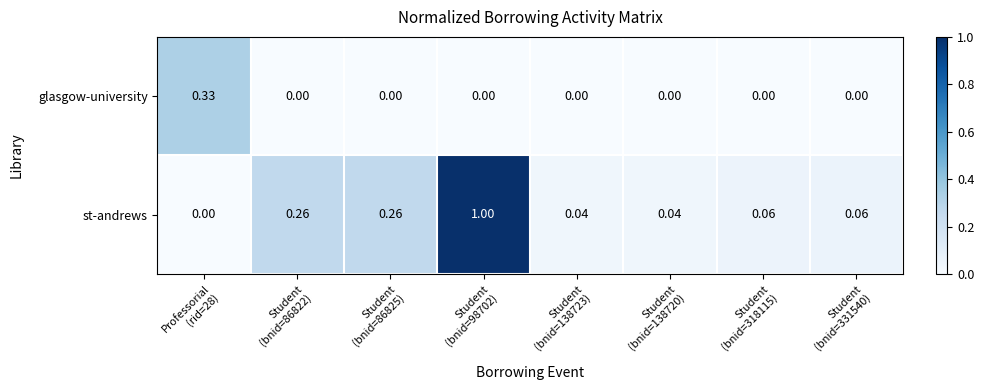

Which series has the largest total across all categories?

st-andrews